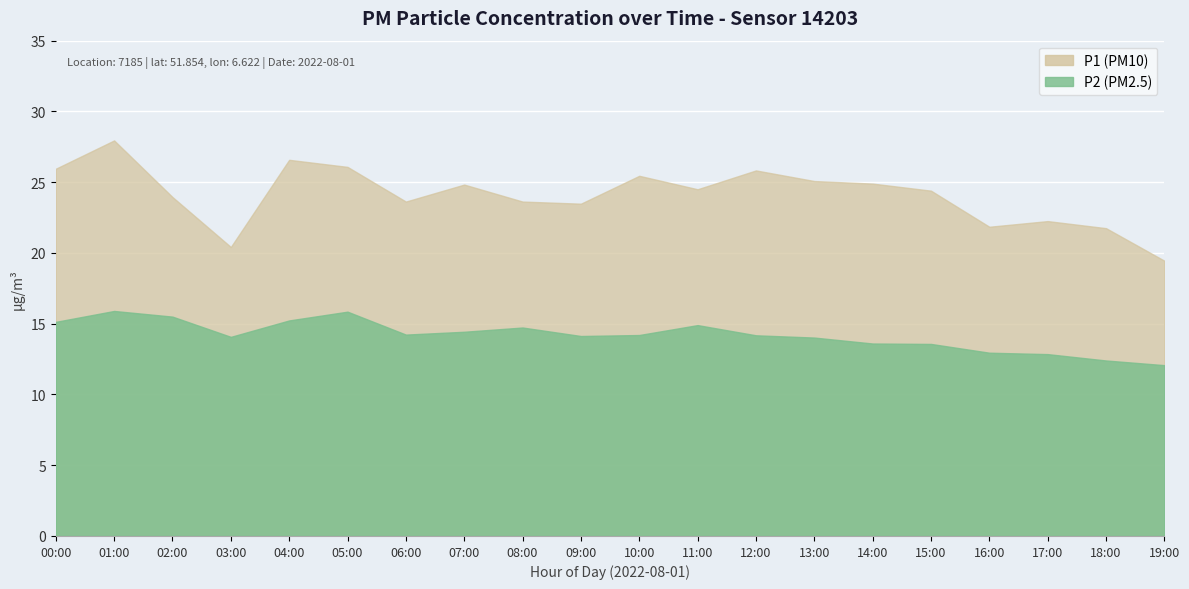

What is the total value across all series at 06:00?

37.9